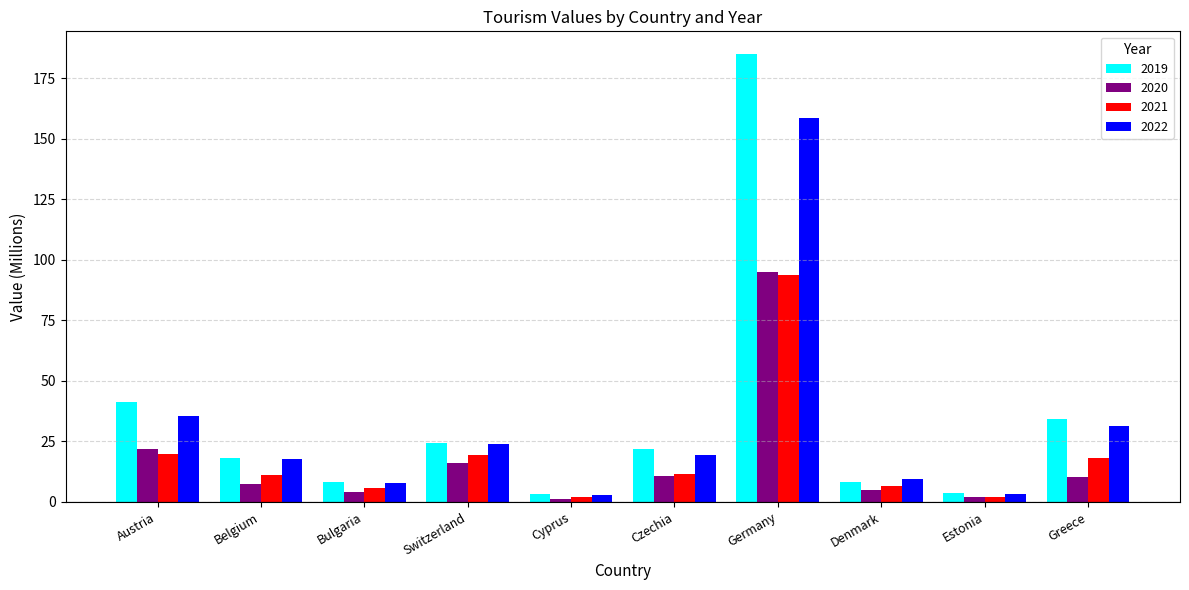

True or false: 2020 has a value of 1.1 at Cyprus.

True